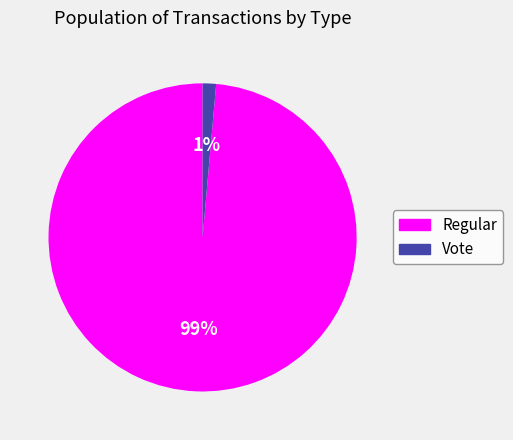

To the nearest percent, what portion does Vote represent?

1%